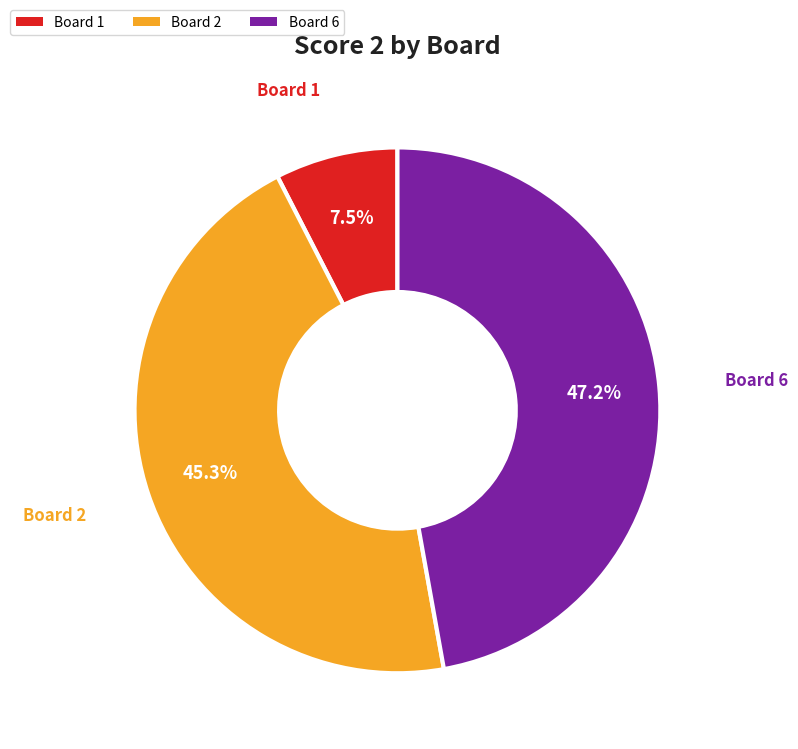

Is there any slice that represents more than half of the pie?

No